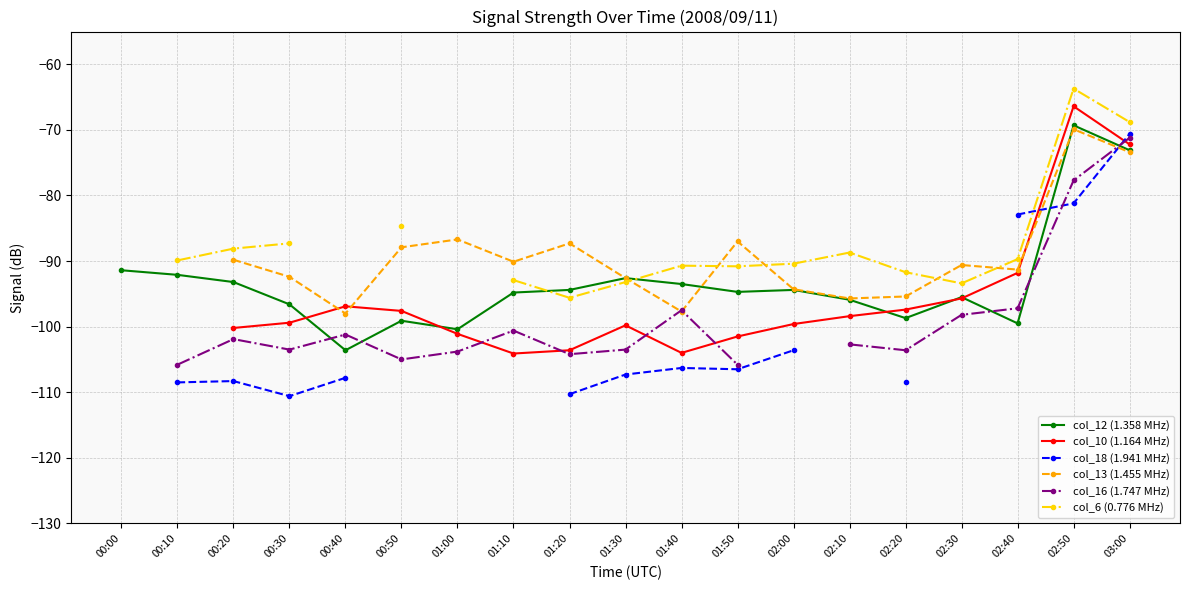

What is the value of the col_12 (1.358 MHz) point at the 8th from the left?

-94.8